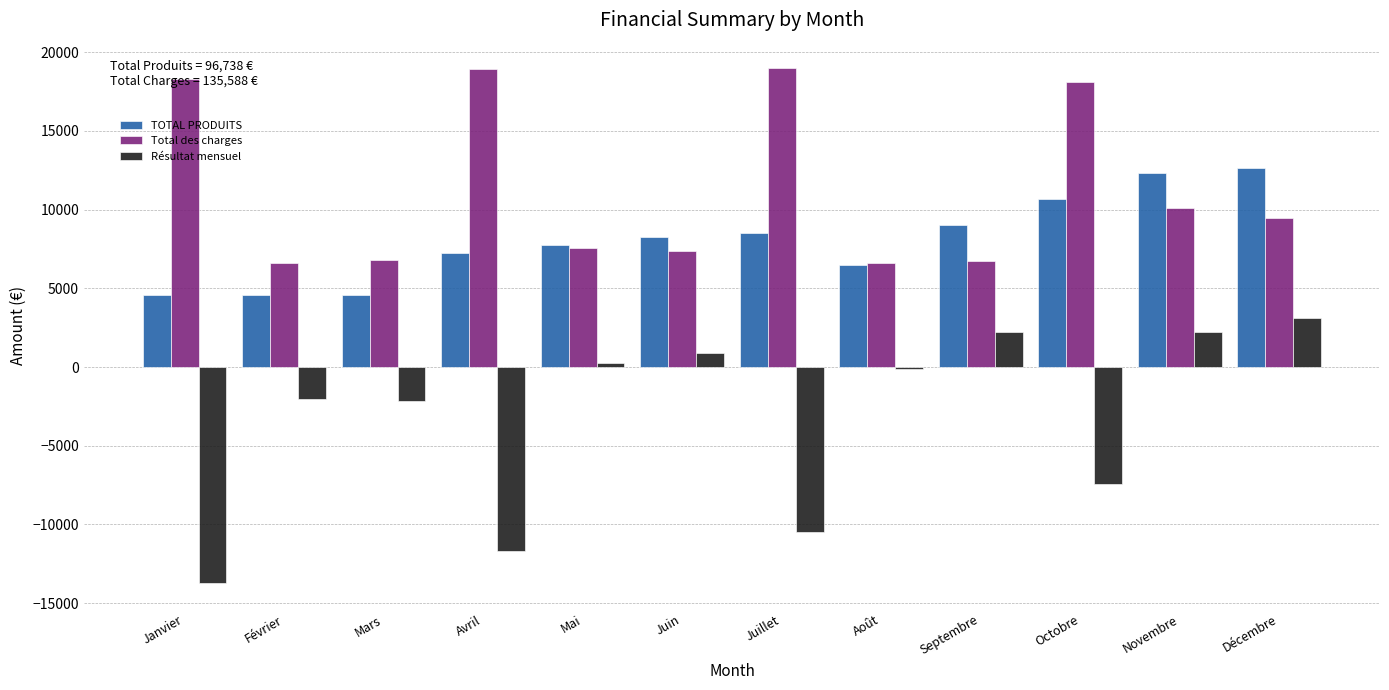

At which label is Résultat mensuel closest to -5299?

Octobre